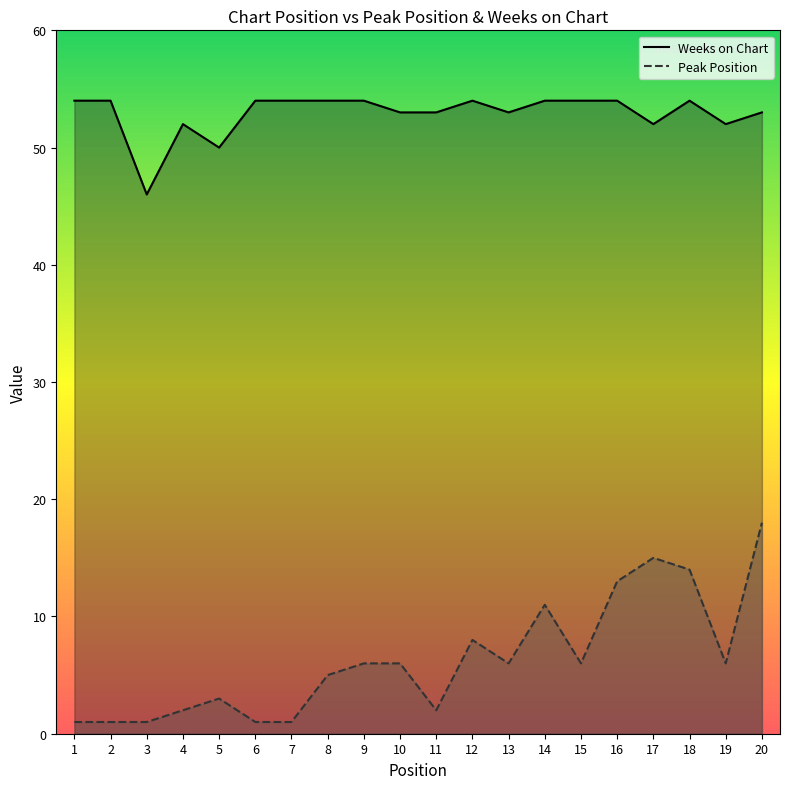

Reading left to right, what are all the values shown in this chart?

Peak Position: 1	1	1	2	3	1	1	5	6	6	2	8	6	11	6	13	15	14	6	18
Weeks on Chart: 54	54	46	52	50	54	54	54	54	53	53	54	53	54	54	54	52	54	52	53